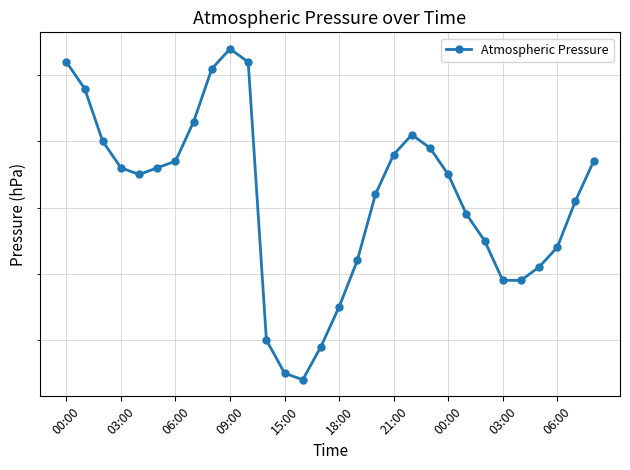

How many lines are shown in the chart?

1